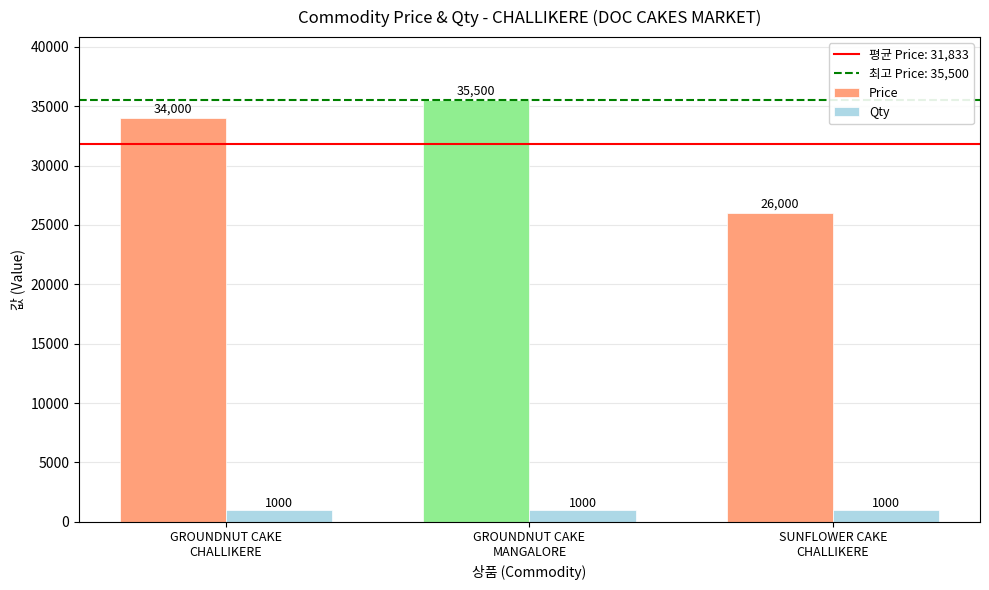

The Qty series shows 1000 at GROUNDNUT CAKE
MANGALORE. True or false?

True